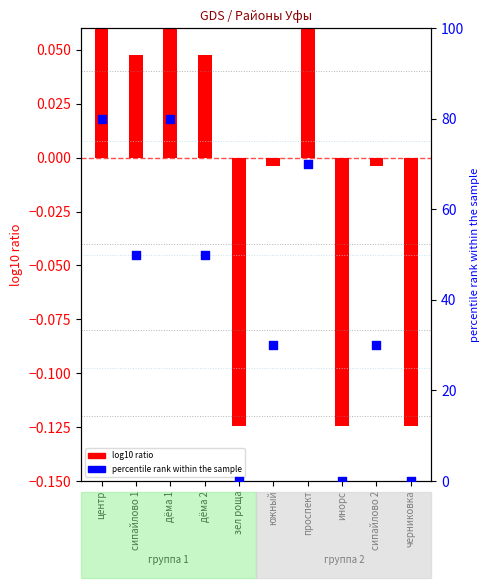

Which has a higher value, центр or зел роща?

центр